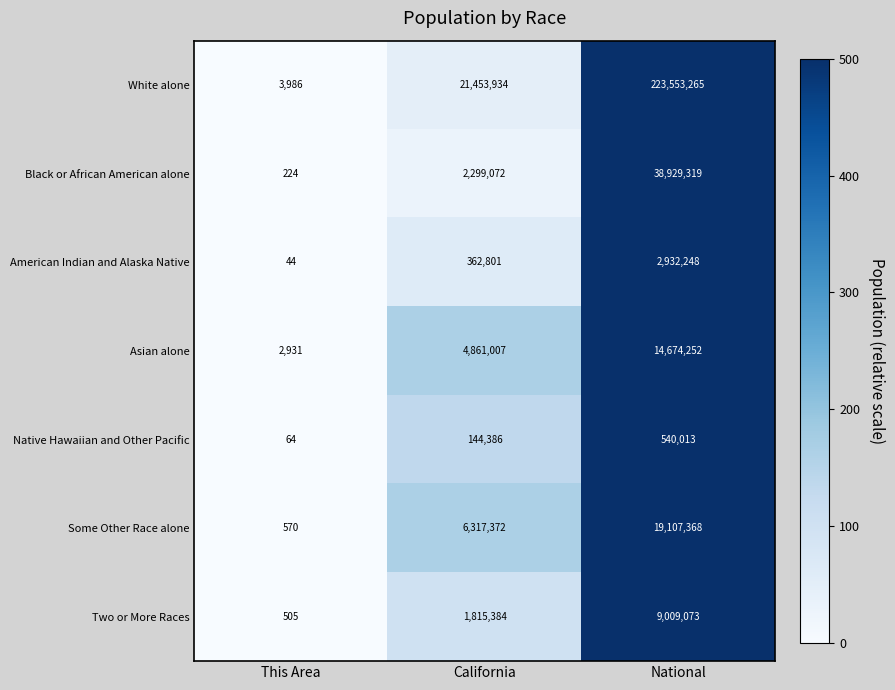

True or false: Native Hawaiian and Other Pacific has a value of 781882 at National.

False